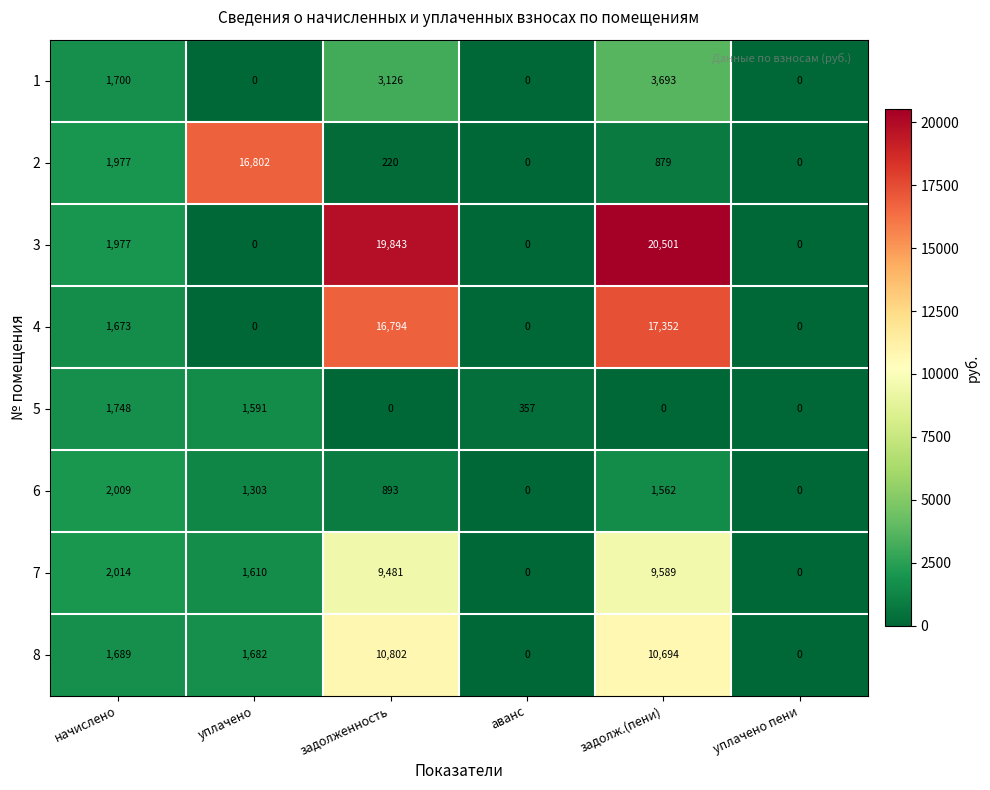

The 1 series shows 1922 at задолженность. True or false?

False